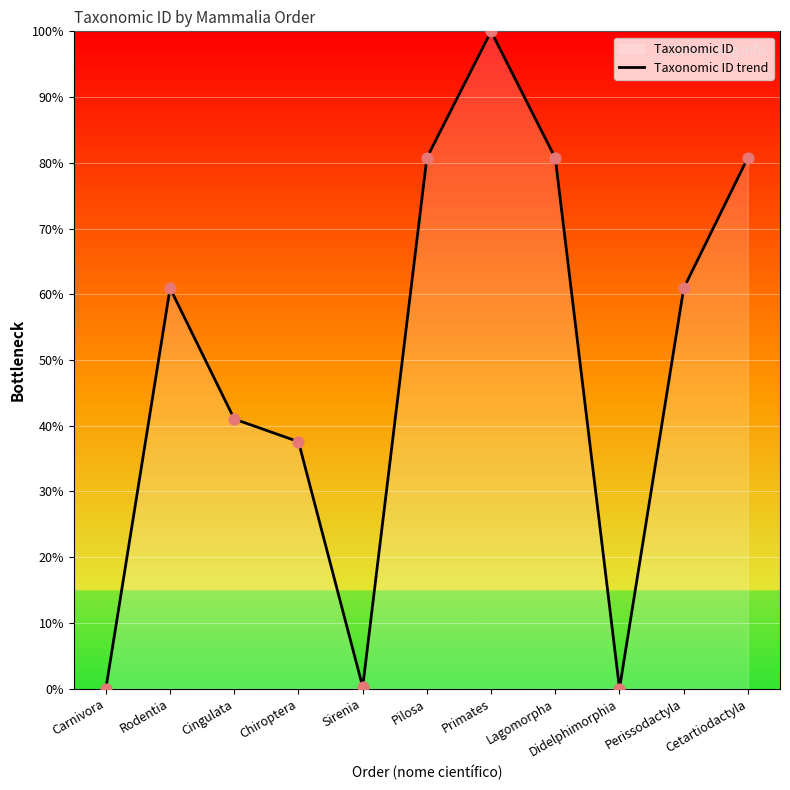

Which has a higher value, Sirenia or Chiroptera?

Chiroptera